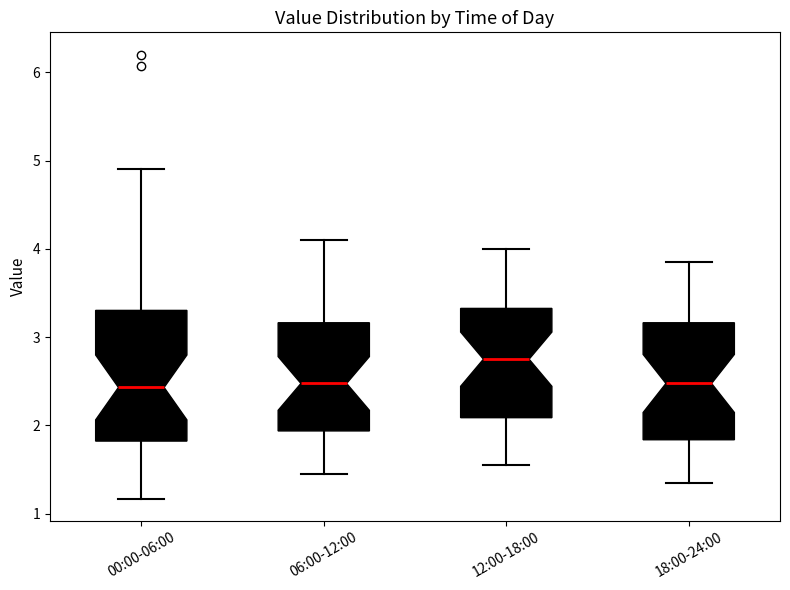

Where does the upper whisker of the box for 00:00-06:00 end on the y-axis? The values are not printed on the chart, so give them approximately, as read against the axis.

4.9